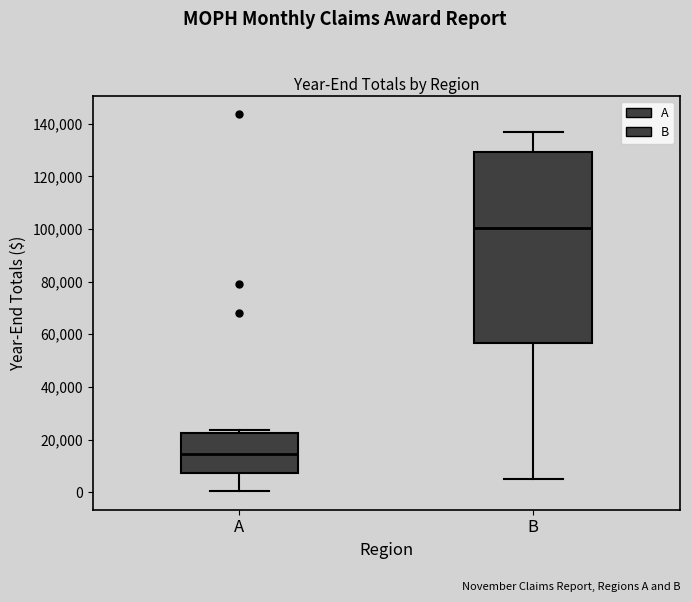

Reading left to right, transcribe this box plot: for each box, give where its median line is, the range the box spans, and where its two whiskers end, as read against the y-axis. The values are not printed on the chart, so give them approximately, as read against the axis.

A: median 14000, box 8000 to 22000, whiskers 0 to 24000
B: median 100000, box 56000 to 130000, whiskers 6000 to 136000